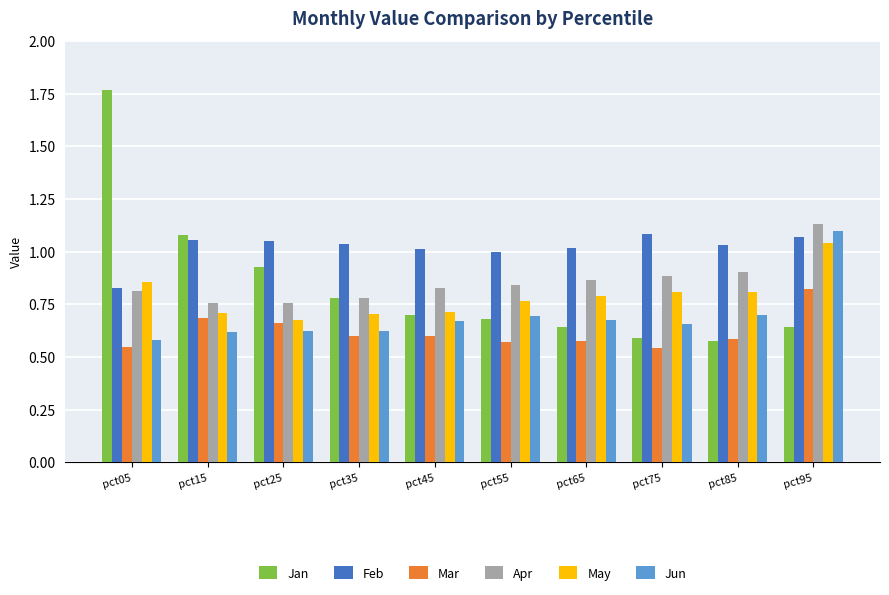

Which category has the highest value in the Apr series?

pct95